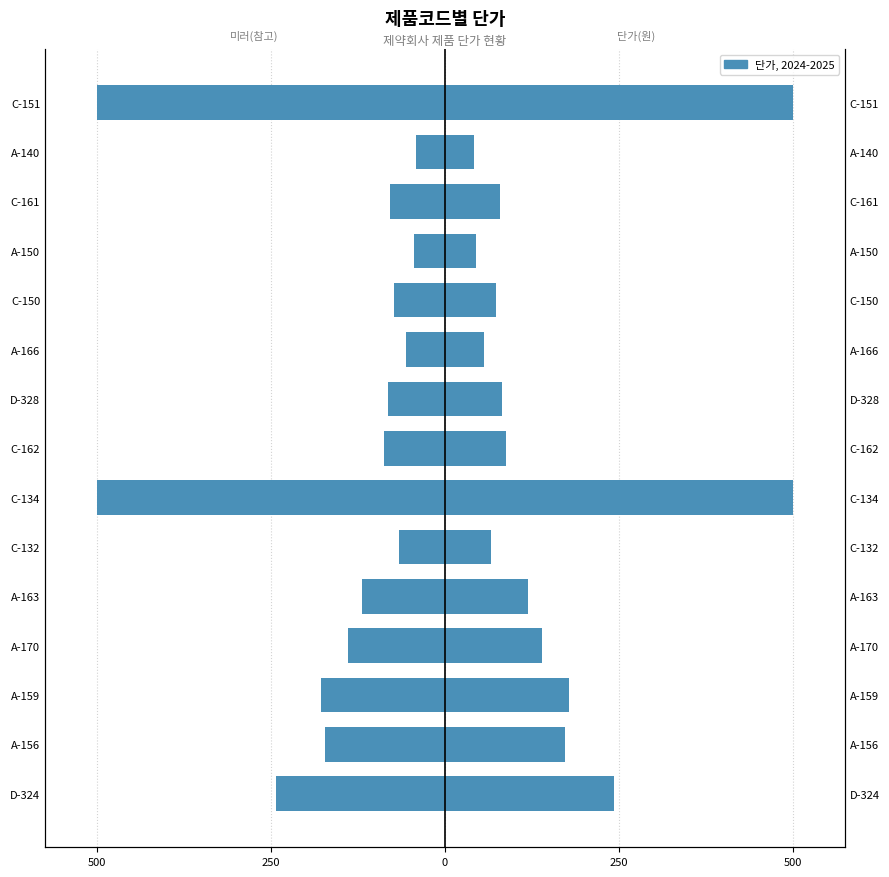

Reading left to right, transcribe all the data shown in this chart.

단가 (좌): -243	-173	-178	-139	-120	-66	-500	-88	-82	-56	-73	-45	-79	-42	-500
단가: 243	173	178	139	120	66	500	88	82	56	73	45	79	42	500